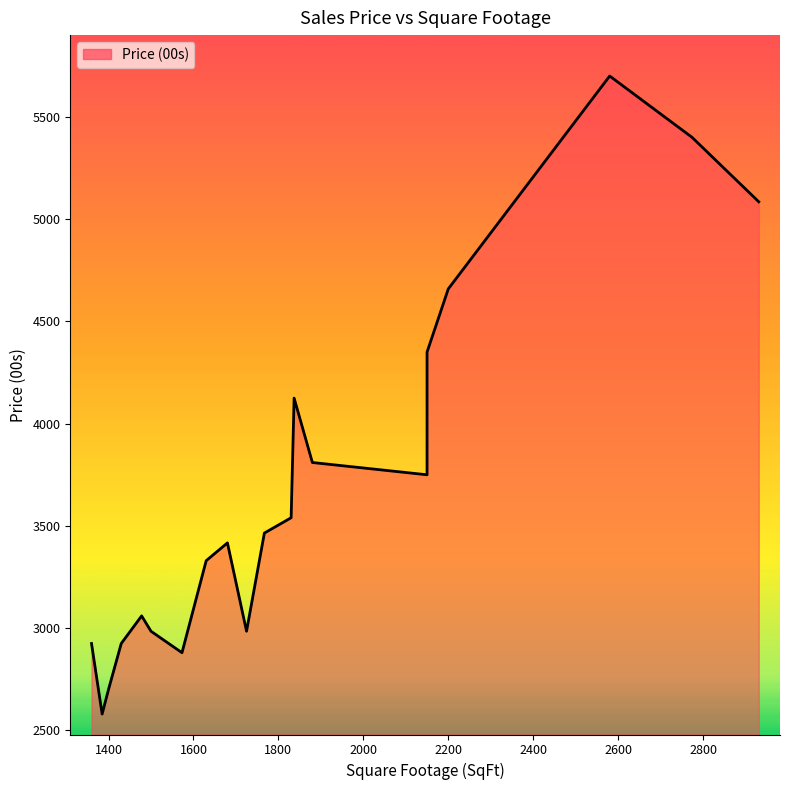

List the labels in order of value, smallest first.

1385, 1400, 1573, 1430, 1360, 1725, 1500, 1478, 1630, 1680, 1767, 1830, 2150, 1880, 1837, 2150, 2200, 2931, 2774, 2580